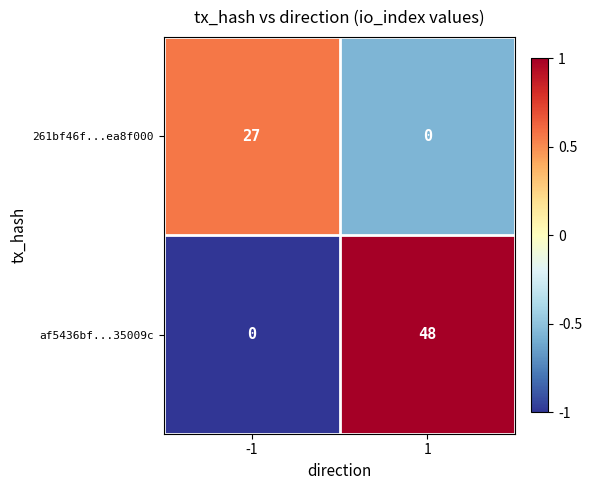

How many data points does each series have?

2